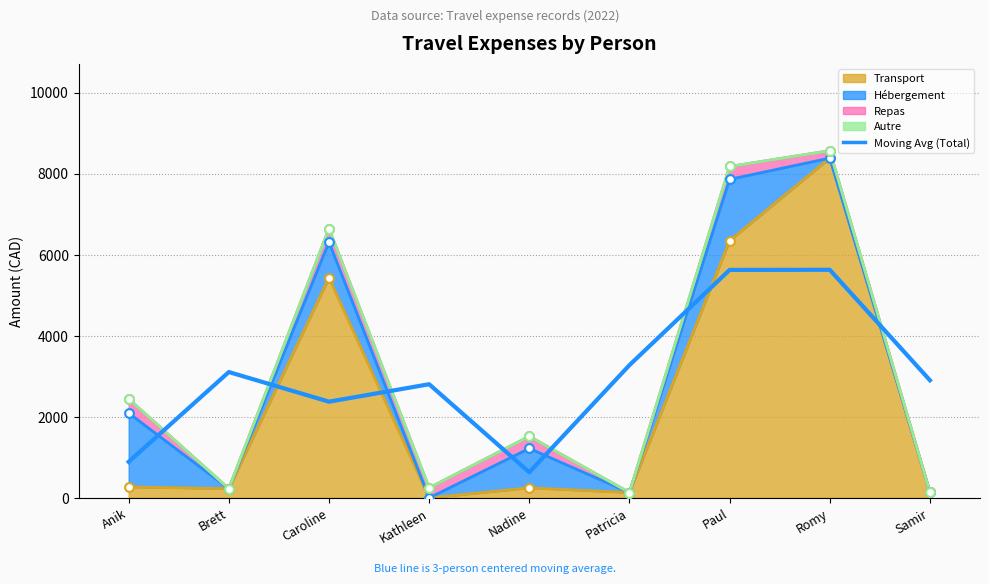

Approximately how many times larger is the value at Kathleen compared to Anik?

3.2